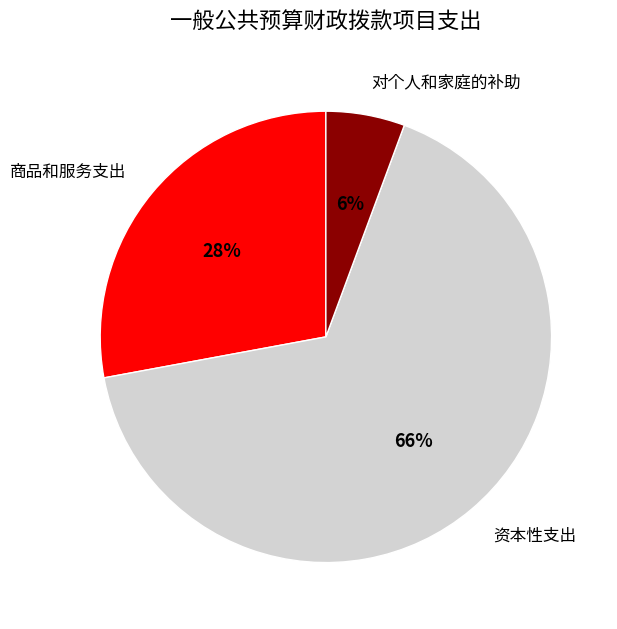

What percentage is the 对个人和家庭的补助 slice, to the nearest percent?

6%